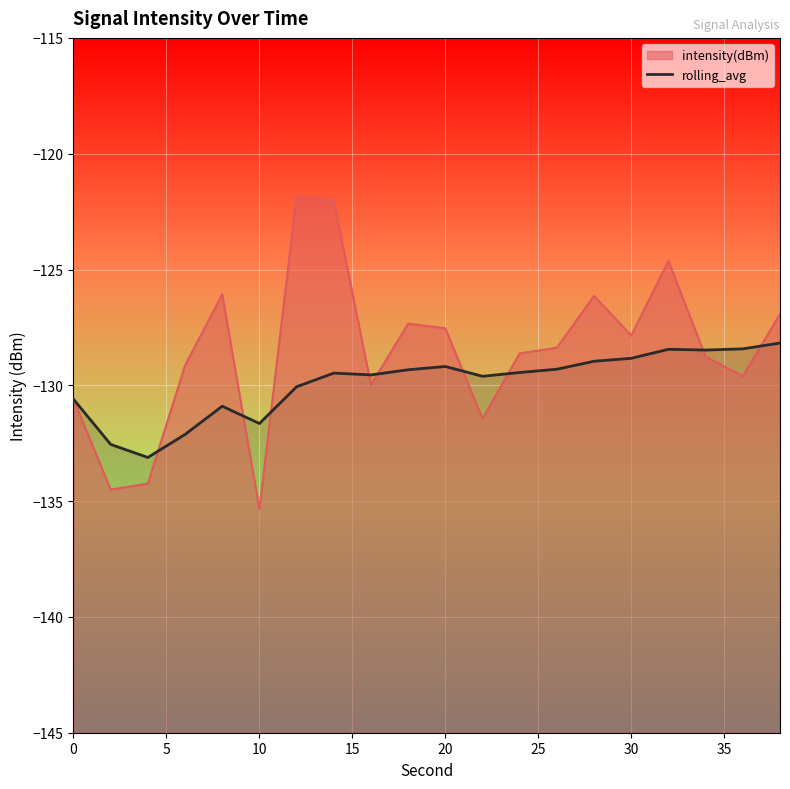

How many values exceed -129?

6